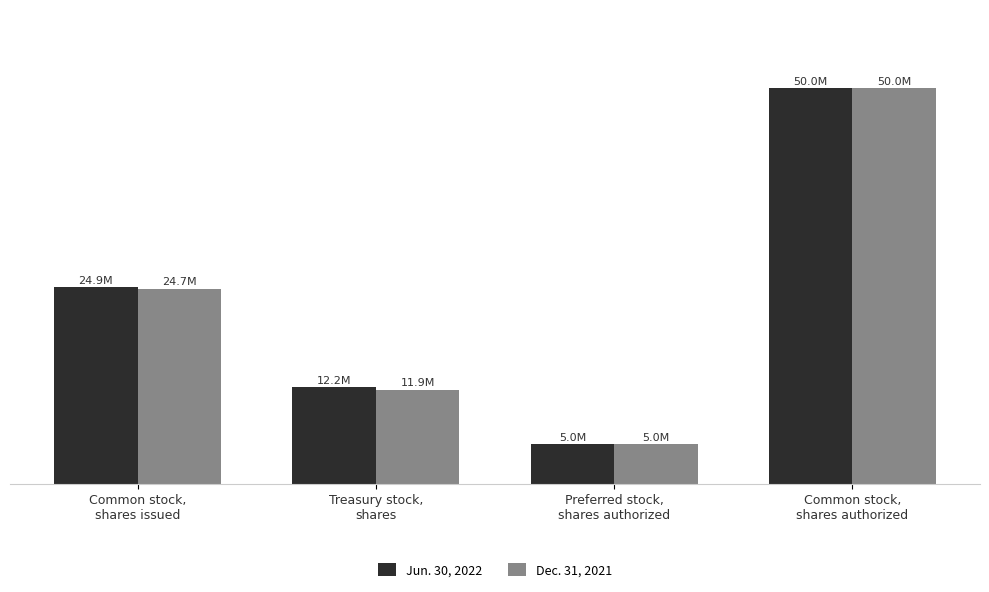

What are all the series names shown in the legend?

Jun. 30, 2022, Dec. 31, 2021